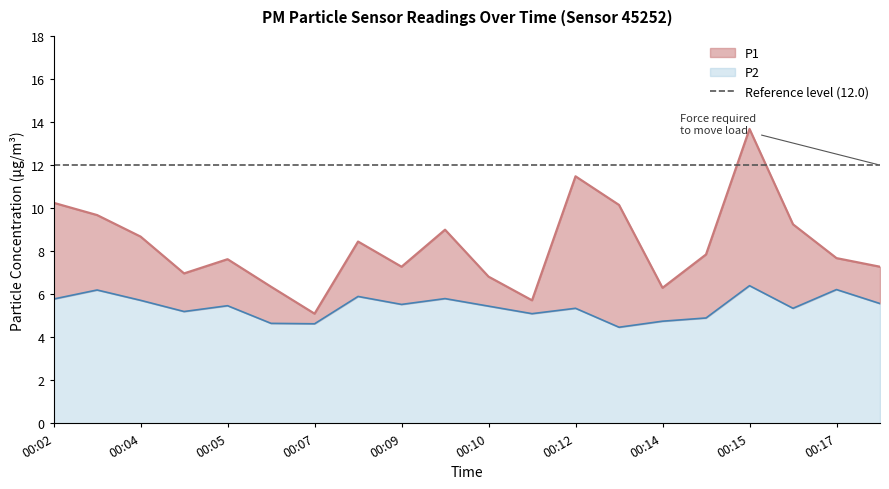

Is it true that P2 equals 8.3 at 00:16?

False